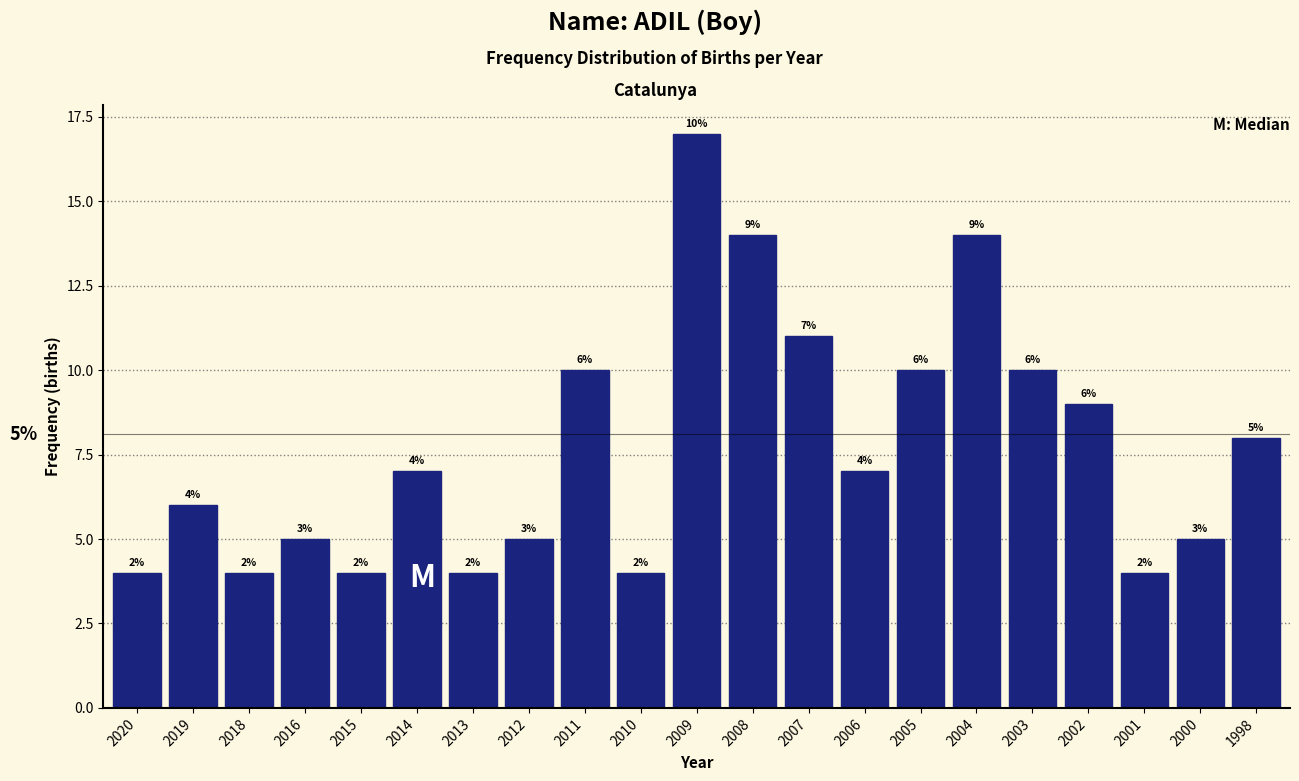

Reading left to right, extract all data points from this chart.

2020=4	2019=6	2018=4	2016=5	2015=4	2014=7	2013=4	2012=5	2011=10	2010=4	2009=17	2008=14	2007=11	2006=7	2005=10	2004=14	2003=10	2002=9	2001=4	2000=5	1998=8